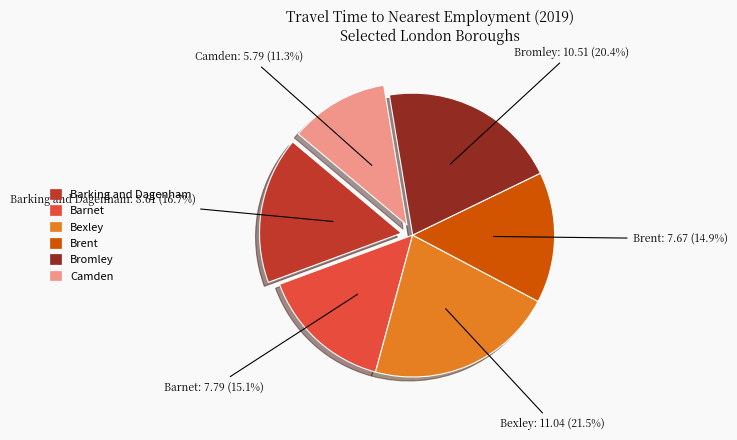

Which slice is the largest?

Bexley